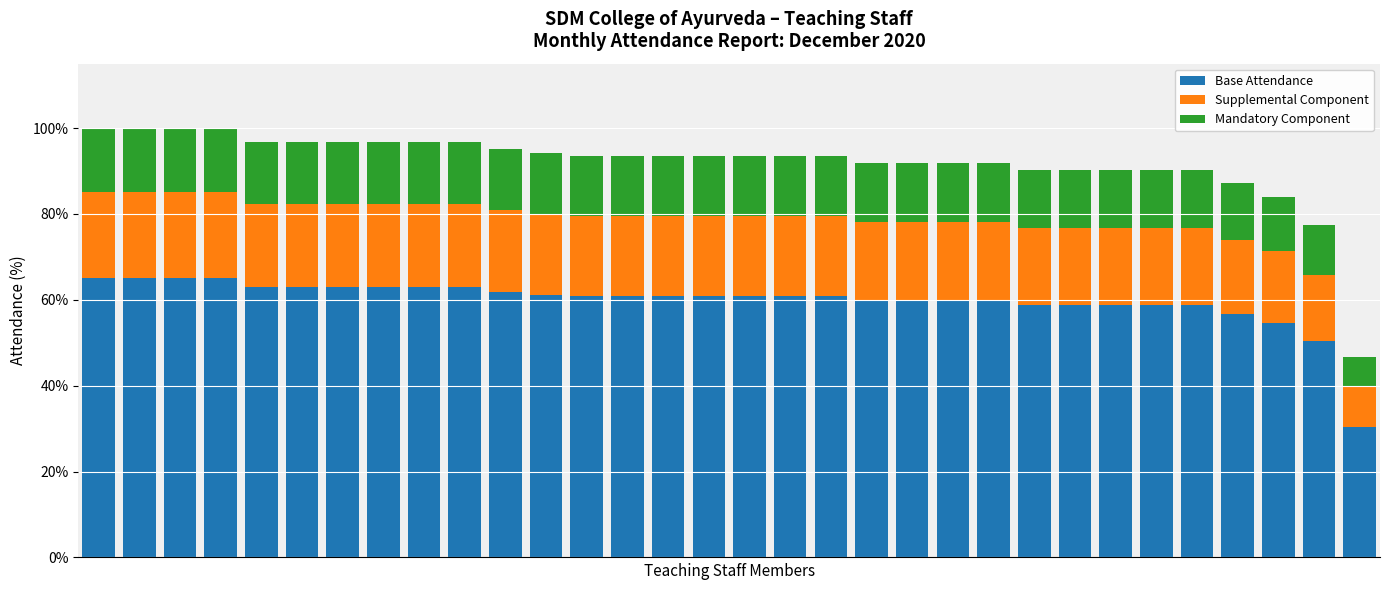

What is the minimum value for Base Attendance?

30.4